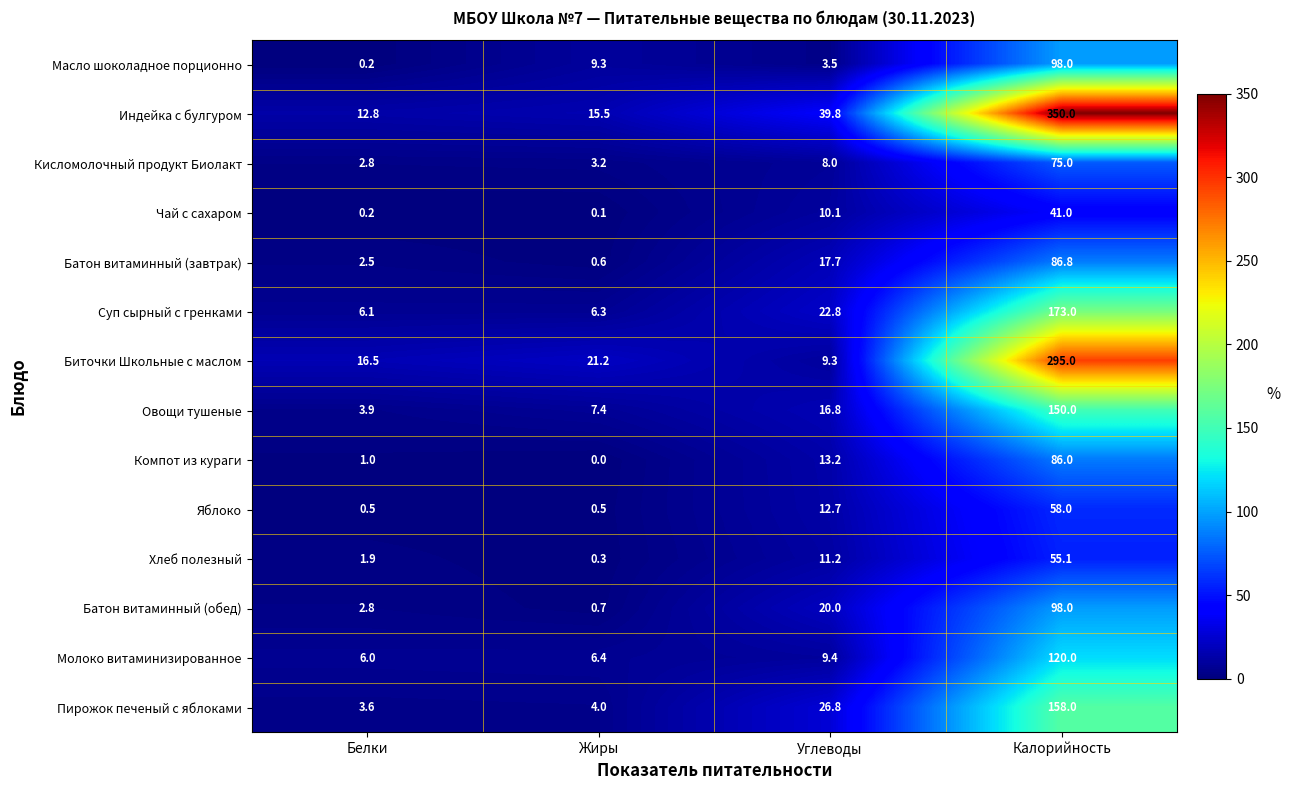

True or false: Хлеб полезный has a value of 6.0 at Углеводы.

False